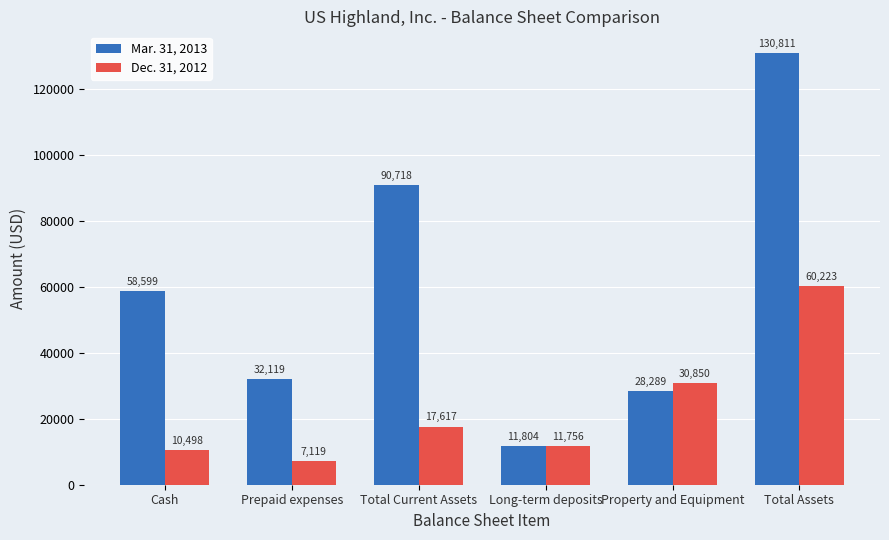

Reading left to right, list all the values displayed in this chart.

Mar. 31, 2013: Cash=58599	Prepaid expenses=32119	Total Current Assets=90718	Long-term deposits=11804	Property and Equipment=28289	Total Assets=130811
Dec. 31, 2012: Cash=10498	Prepaid expenses=7119	Total Current Assets=17617	Long-term deposits=11756	Property and Equipment=30850	Total Assets=60223